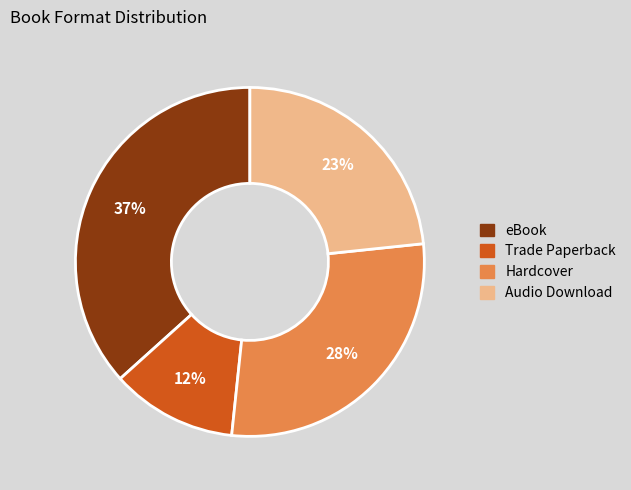

Rank the categories by value from lowest to highest.

Trade Paperback, Audio Download, Hardcover, eBook